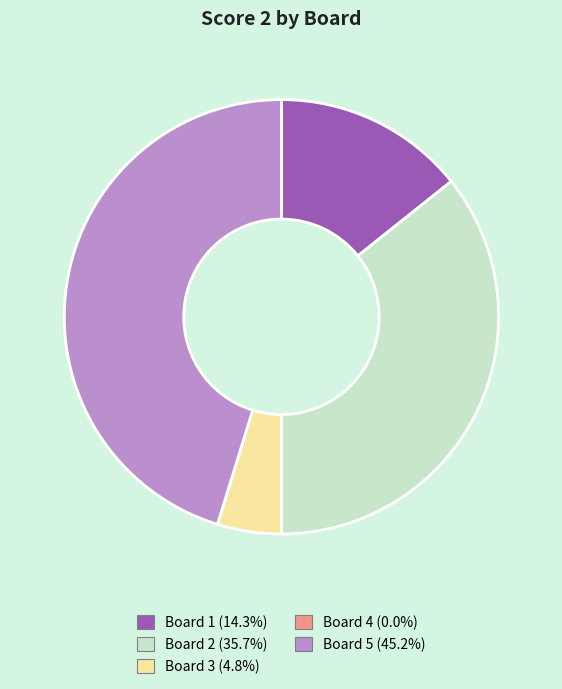

Is Board 3 the majority of the pie?

No